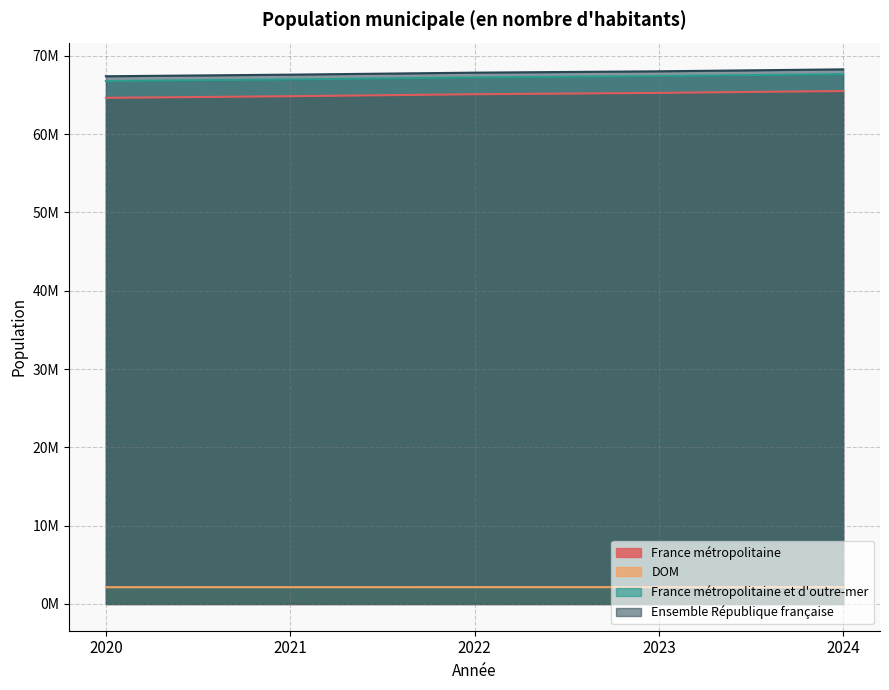

What is the value of the France métropolitaine et d'outre-mer point at the 5th from the left?

67664570